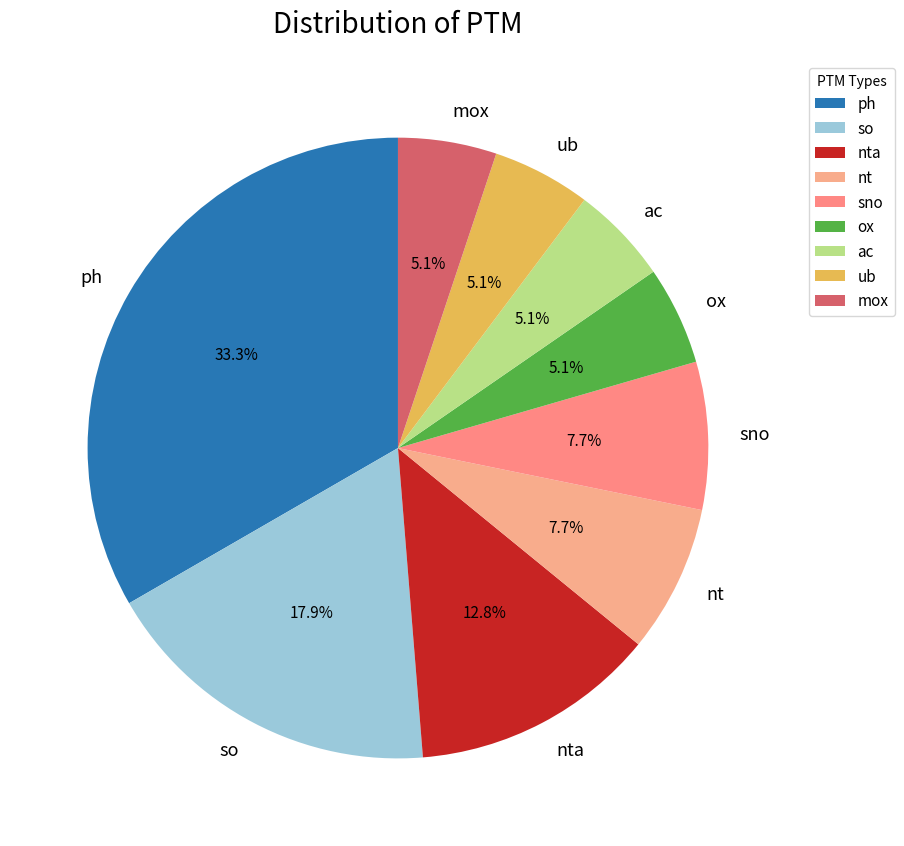

What percentage is the so slice, to the nearest percent?

18%